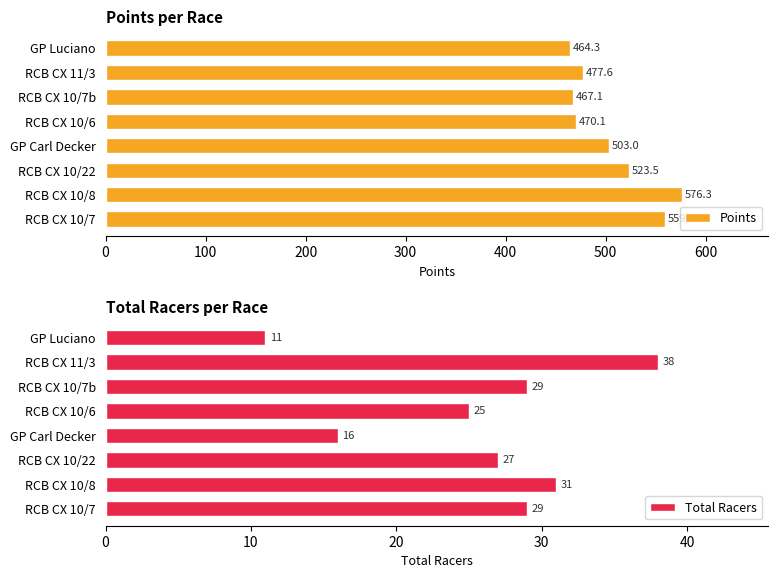

List the series in order of their overall mean, highest first.

Points, Total Racers